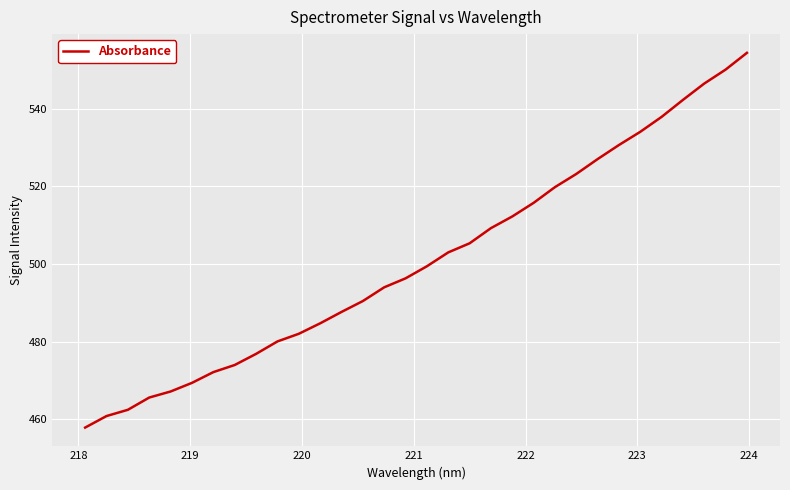

What is the difference between the maximum and minimum values?

96.6